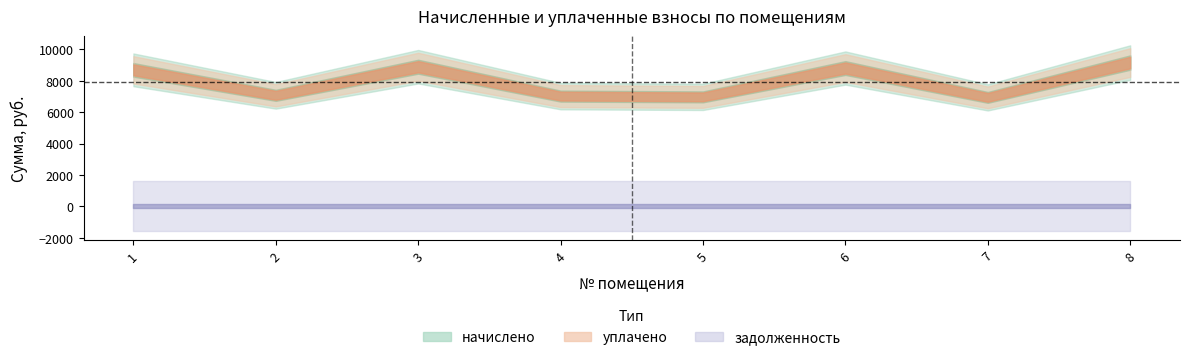

Which series has the largest total across all categories?

начислено